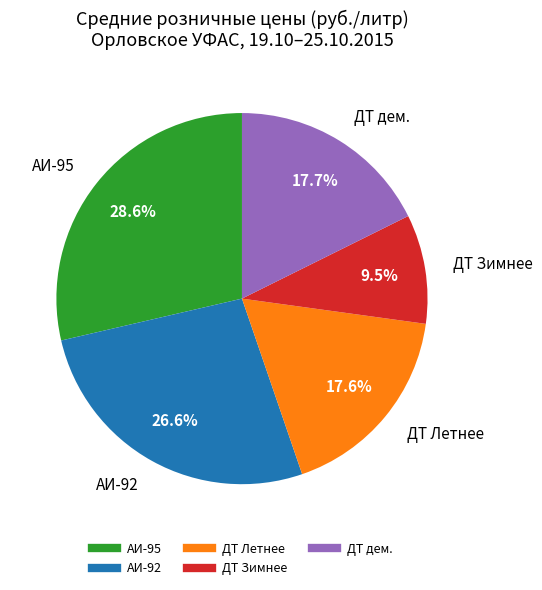

Is there any slice that represents more than half of the pie?

No